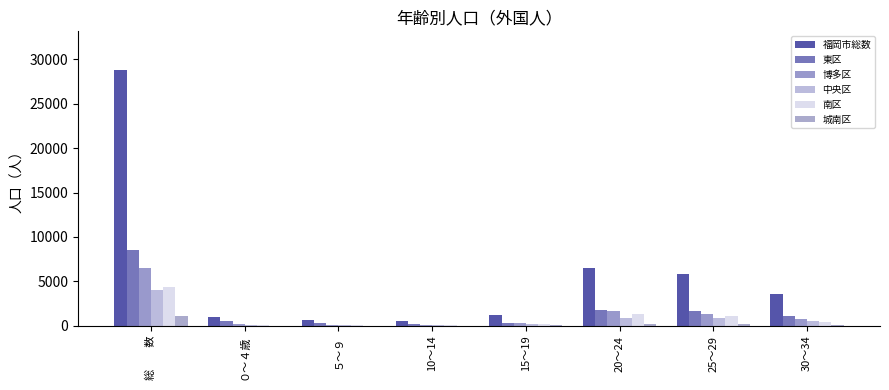

Is it true that 福岡市総数 equals 639 at ５～９?

True